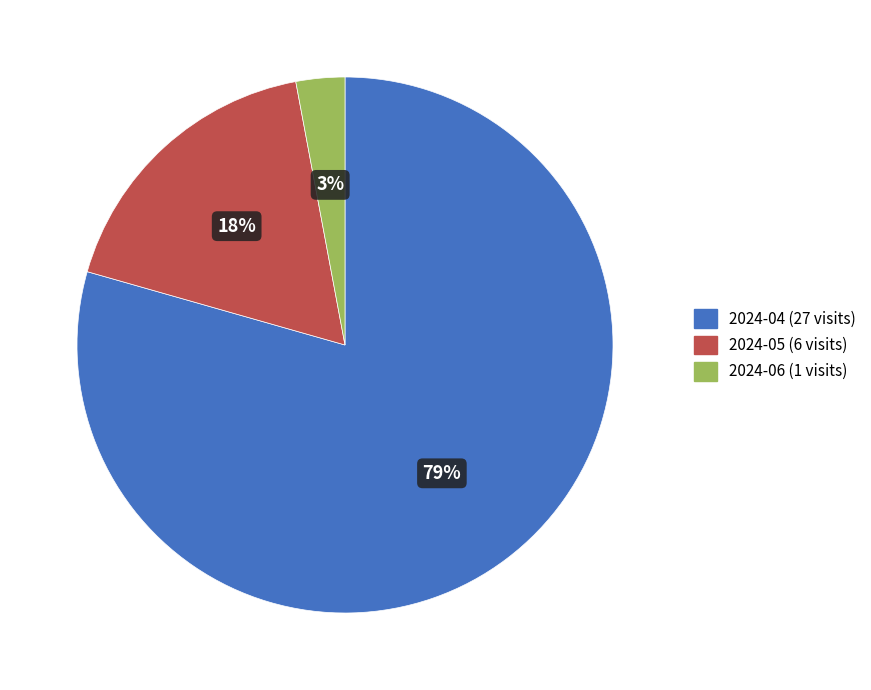

Combined, do 2024-06 and 2024-05 account for over 50%?

No